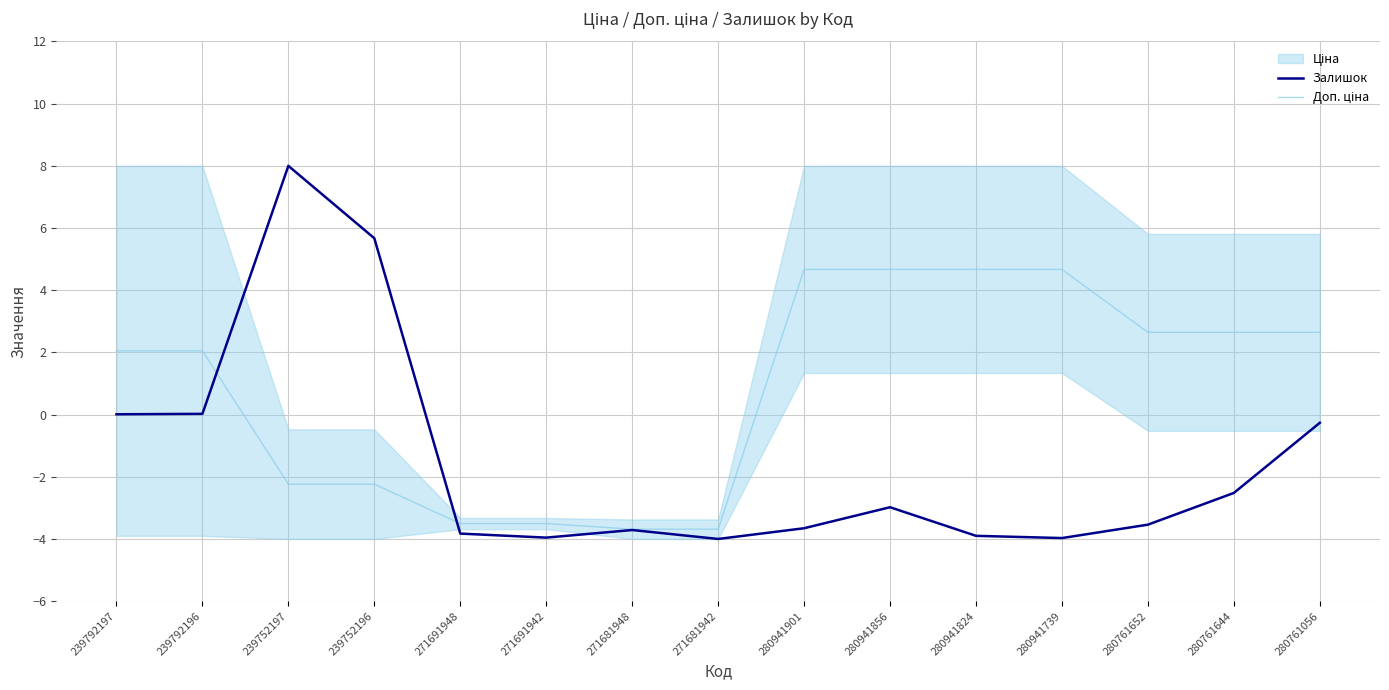

Is it true that Залишок equals -1.3 at 280941856?

False